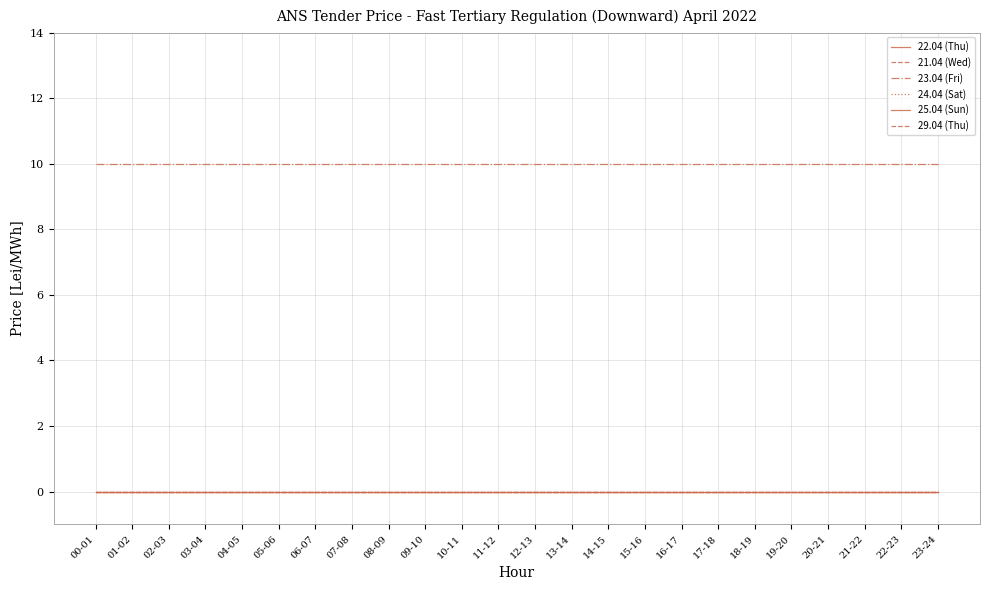

Reading left to right, list all the values displayed in this chart.

22.04 (Thu): 00-01=0	01-02=0	02-03=0	03-04=0	04-05=0	05-06=0	06-07=0	07-08=0	08-09=0	09-10=0	10-11=0	11-12=0	12-13=0	13-14=0	14-15=0	15-16=0	16-17=0	17-18=0	18-19=0	19-20=0	20-21=0	21-22=0	22-23=0	23-24=0
21.04 (Wed): 00-01=0	01-02=0	02-03=0	03-04=0	04-05=0	05-06=0	06-07=0	07-08=0	08-09=0	09-10=0	10-11=0	11-12=0	12-13=0	13-14=0	14-15=0	15-16=0	16-17=0	17-18=0	18-19=0	19-20=0	20-21=0	21-22=0	22-23=0	23-24=0
23.04 (Fri): 00-01=10	01-02=10	02-03=10	03-04=10	04-05=10	05-06=10	06-07=10	07-08=10	08-09=10	09-10=10	10-11=10	11-12=10	12-13=10	13-14=10	14-15=10	15-16=10	16-17=10	17-18=10	18-19=10	19-20=10	20-21=10	21-22=10	22-23=10	23-24=10
24.04 (Sat): 00-01=0	01-02=0	02-03=0	03-04=0	04-05=0	05-06=0	06-07=0	07-08=0	08-09=0	09-10=0	10-11=0	11-12=0	12-13=0	13-14=0	14-15=0	15-16=0	16-17=0	17-18=0	18-19=0	19-20=0	20-21=0	21-22=0	22-23=0	23-24=0
25.04 (Sun): 00-01=0	01-02=0	02-03=0	03-04=0	04-05=0	05-06=0	06-07=0	07-08=0	08-09=0	09-10=0	10-11=0	11-12=0	12-13=0	13-14=0	14-15=0	15-16=0	16-17=0	17-18=0	18-19=0	19-20=0	20-21=0	21-22=0	22-23=0	23-24=0
29.04 (Thu): 00-01=0	01-02=0	02-03=0	03-04=0	04-05=0	05-06=0	06-07=0	07-08=0	08-09=0	09-10=0	10-11=0	11-12=0	12-13=0	13-14=0	14-15=0	15-16=0	16-17=0	17-18=0	18-19=0	19-20=0	20-21=0	21-22=0	22-23=0	23-24=0